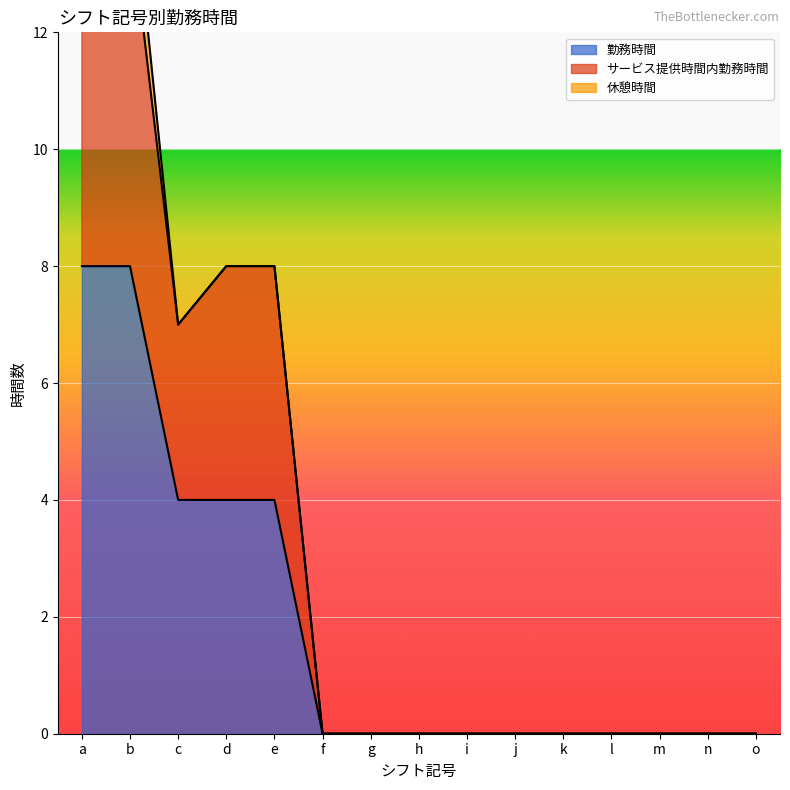

How many categories are shown in the chart?

15